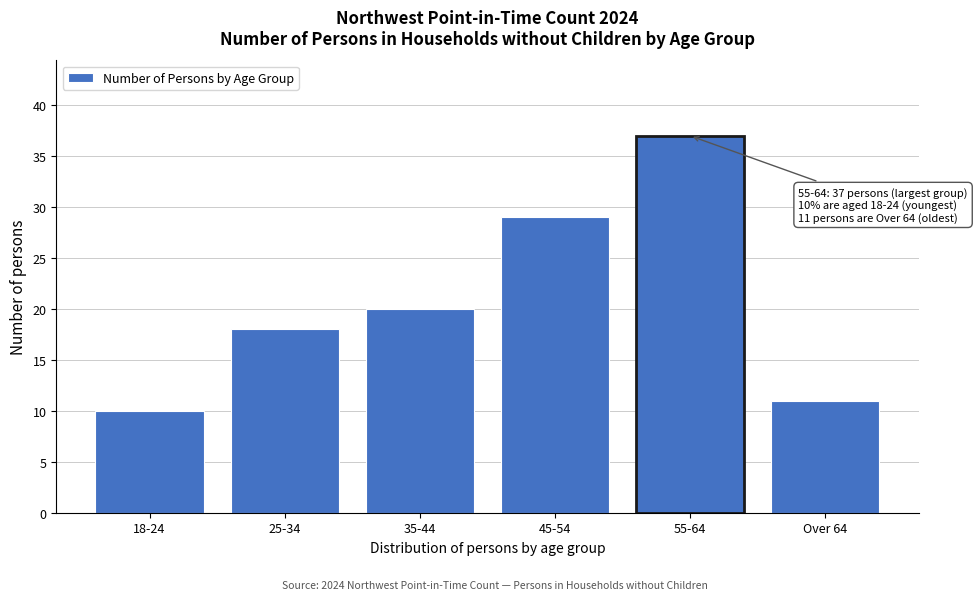

Reading left to right, transcribe all the data shown in this chart.

18-24=10	25-34=18	35-44=20	45-54=29	55-64=37	Over 64=11